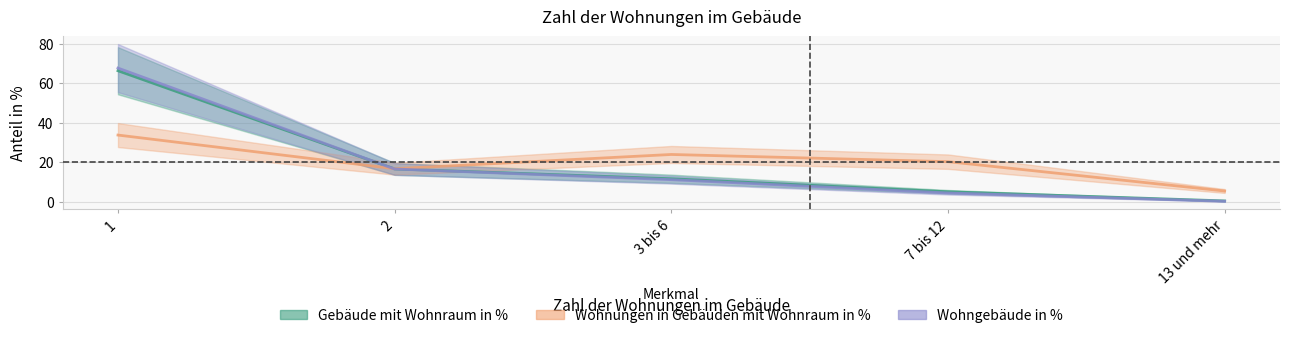

At which category is the sum across all series the highest?

1